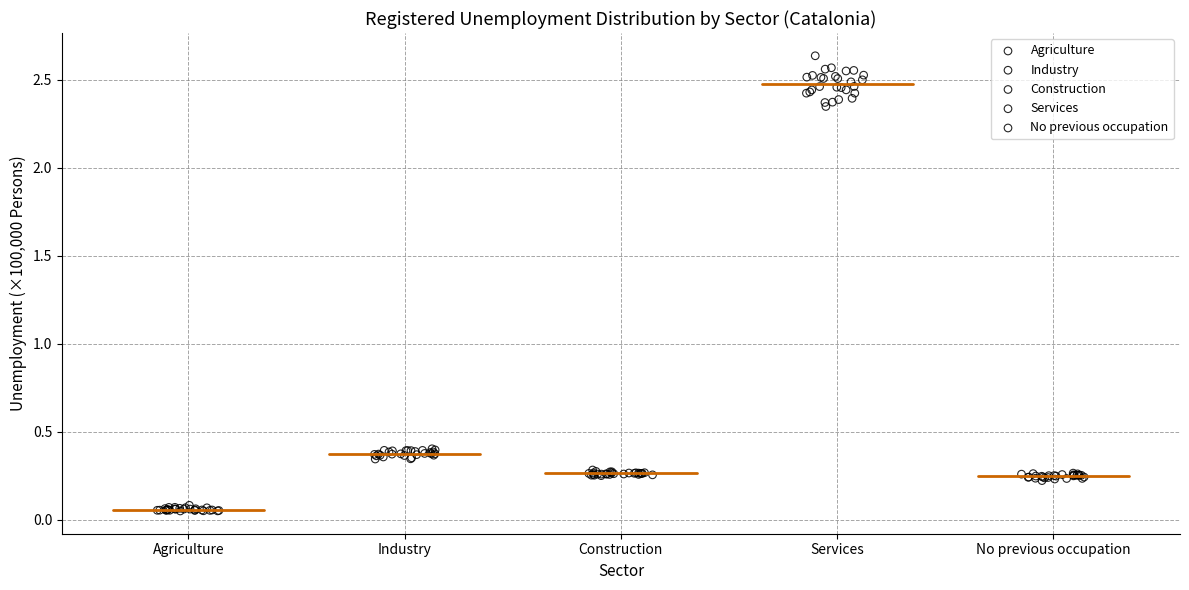

Which series contains the lowest Y value?

Agriculture